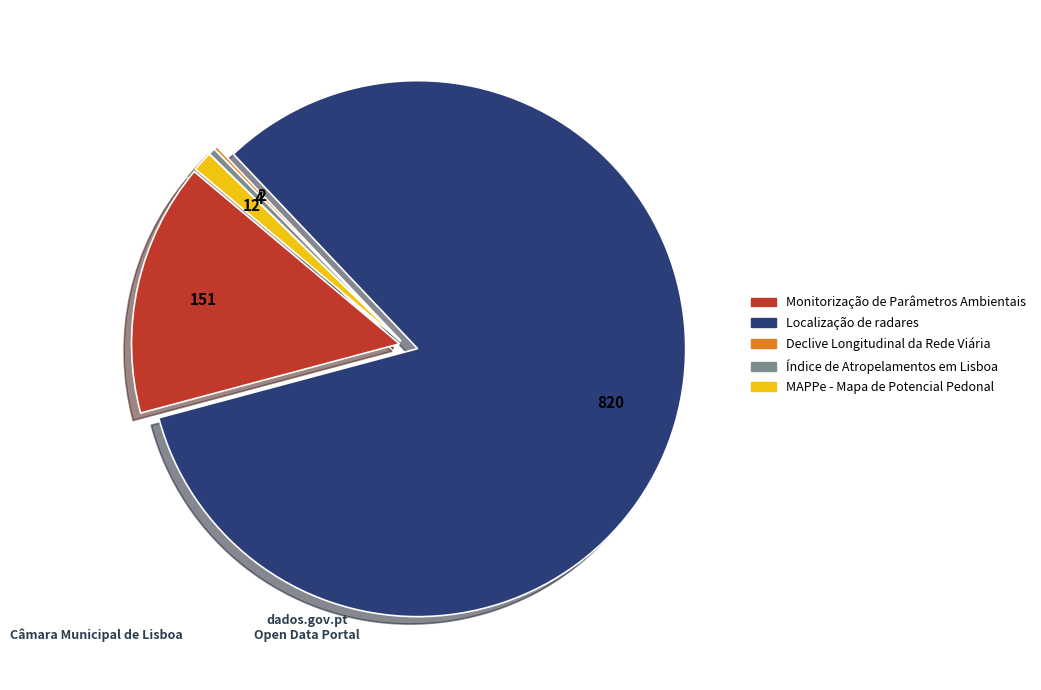

Is it true that Monitorização de Parâmetros Ambientais is 15% of the pie?

True